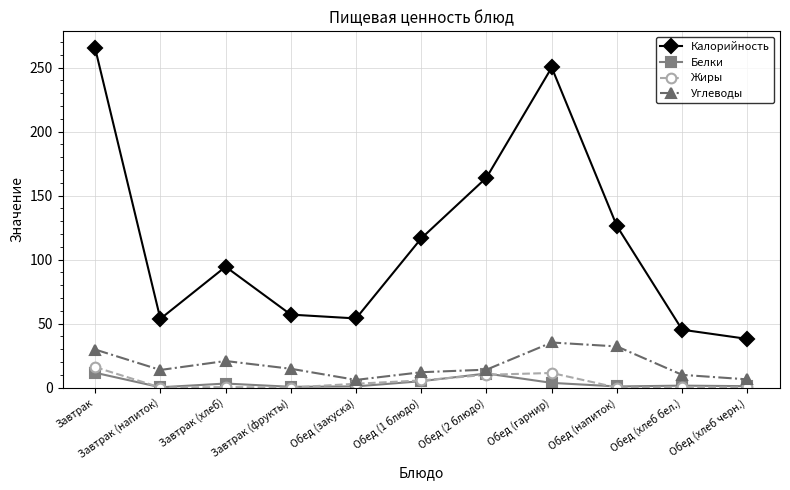

What are all the series names shown in the legend?

Калорийность, Белки, Жиры, Углеводы